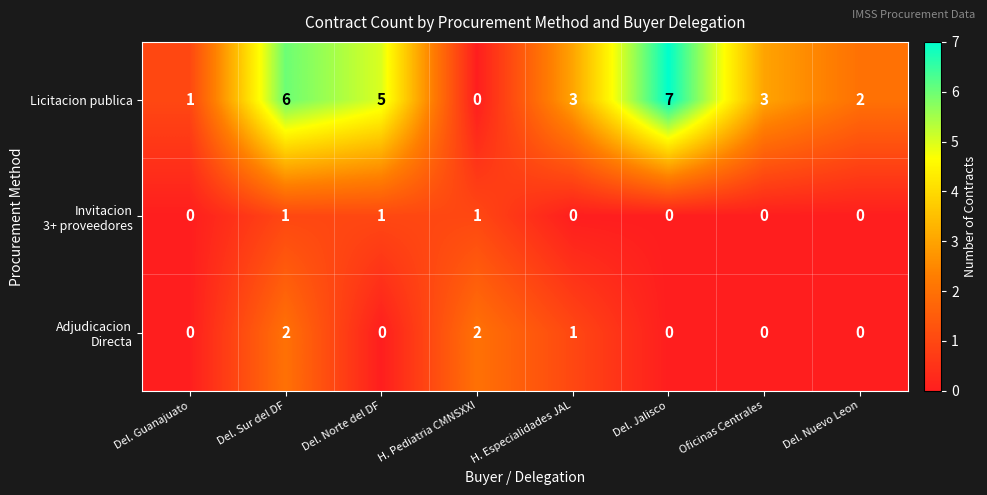

Which series has the largest range (max minus min)?

Licitacion publica